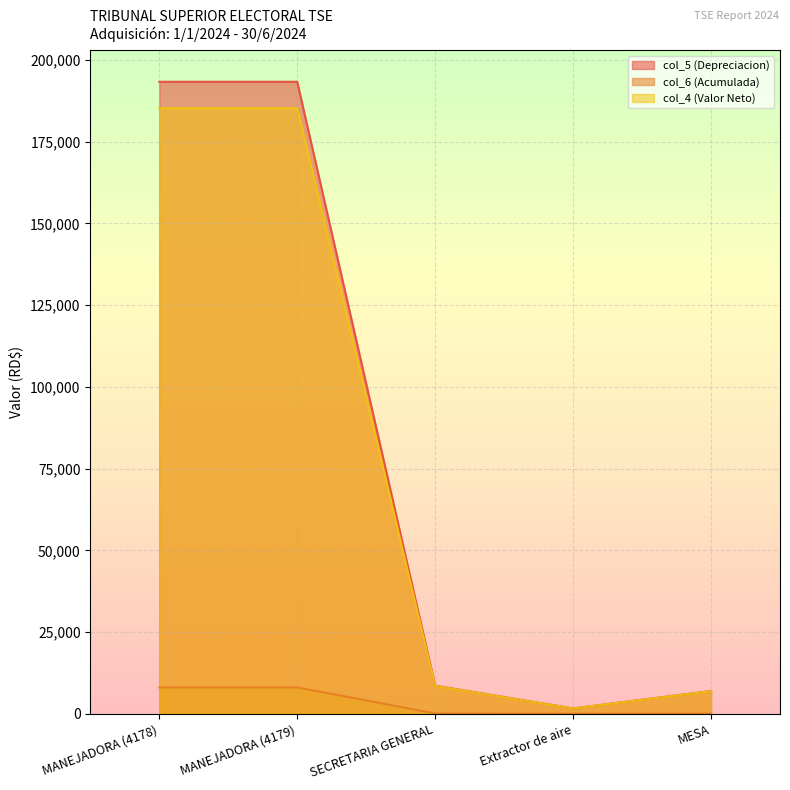

How many lines are shown in the chart?

3